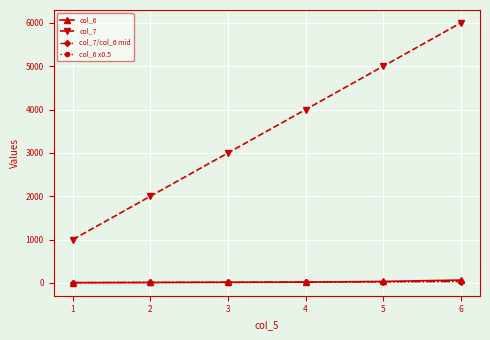

What are all the series names shown in the legend?

col_6, col_7, col_7/col_6 mid, col_6 x0.5